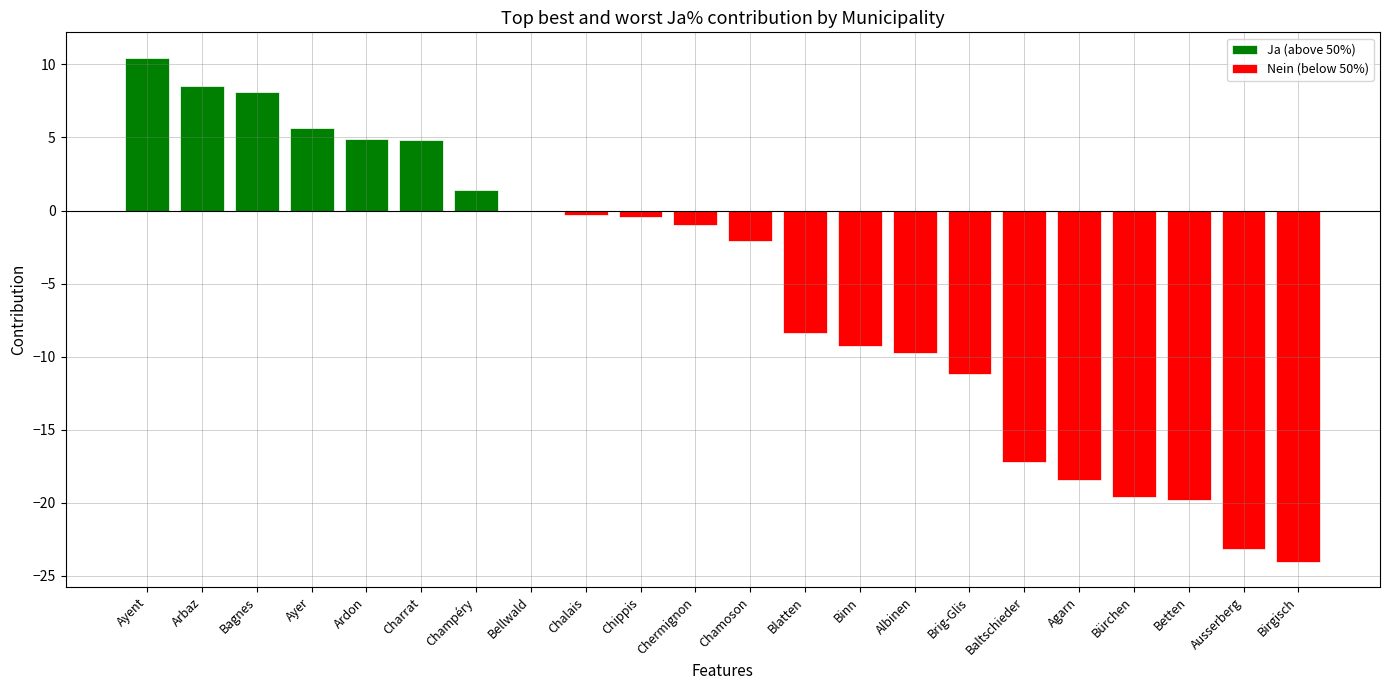

What are all the series names shown in the legend?

Ja (above 50%), Nein (below 50%)